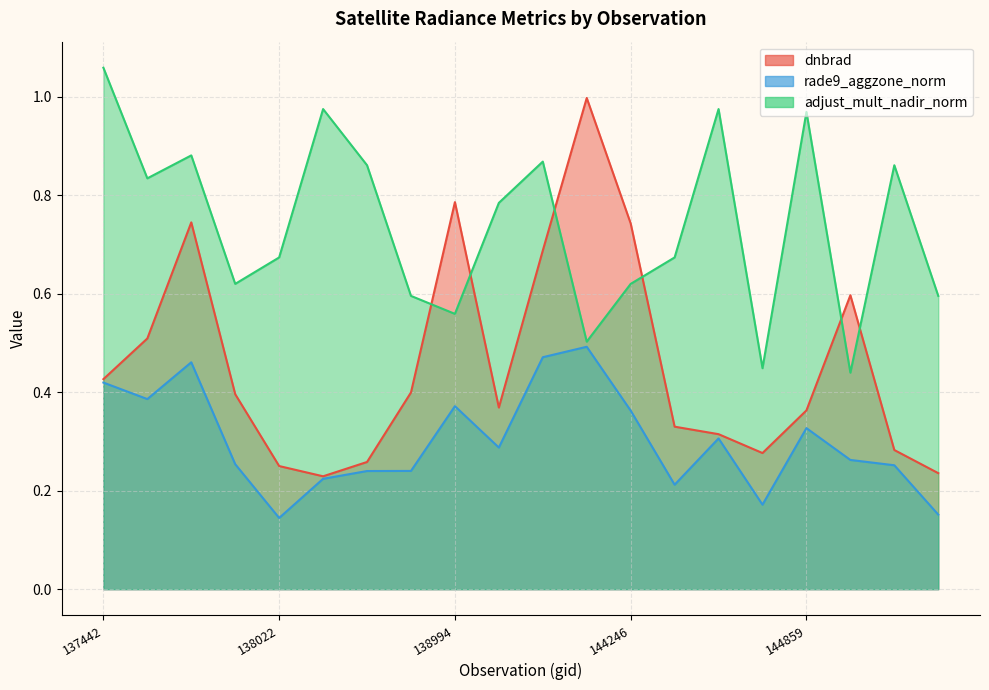

Does the chart display data point markers on the line(s)?

No